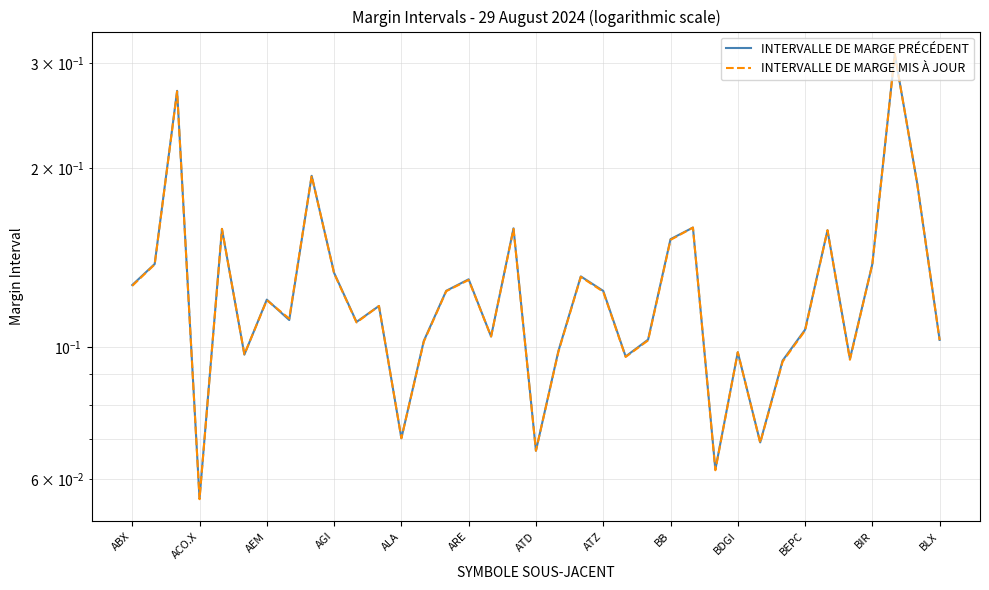

Which series has the largest total across all categories?

INTERVALLE DE MARGE PRÉCÉDENT